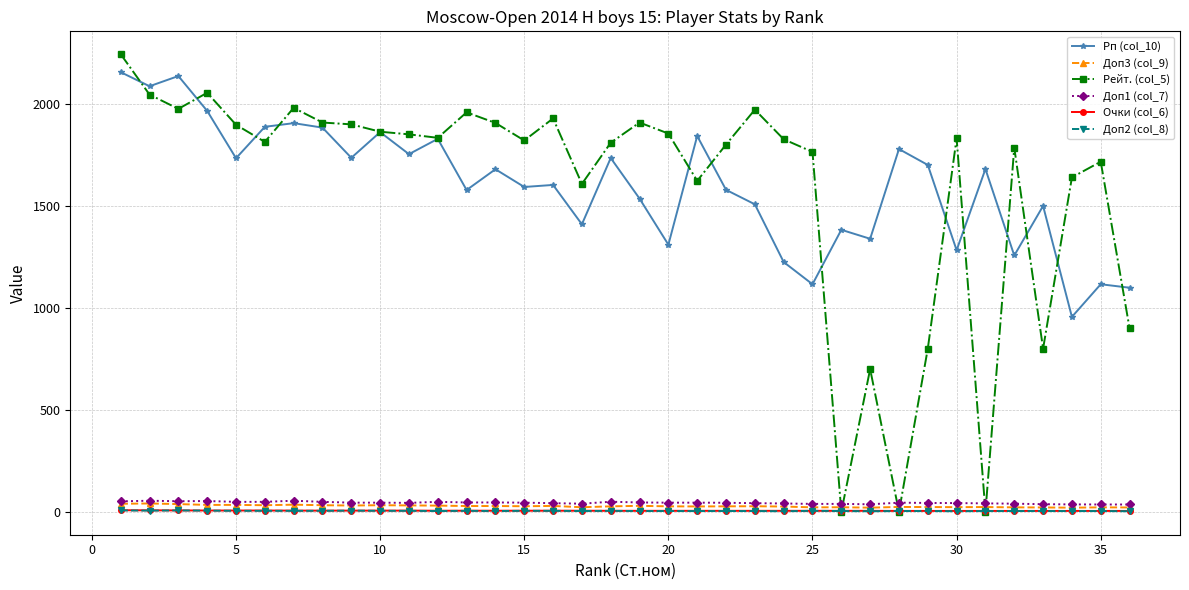

Which series ends up on top after the final intersection of Доп1 (col_7) and Рейт. (col_5)?

Рейт. (col_5)